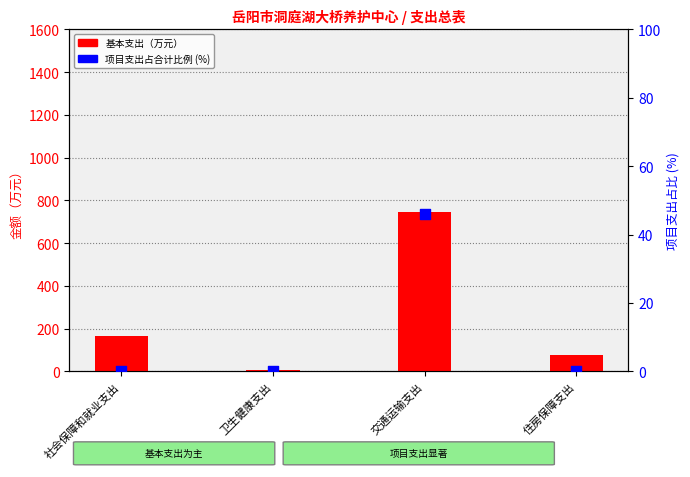

Which series reaches the maximum Y coordinate?

基本支出